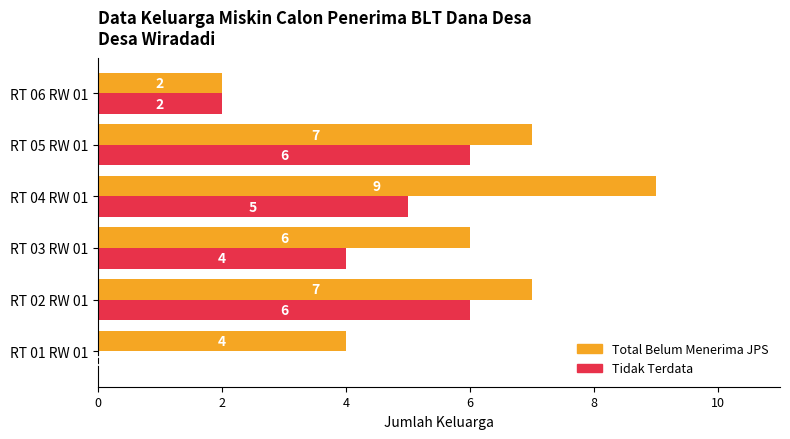

What is the sum of all Total Belum Menerima JPS values?

35